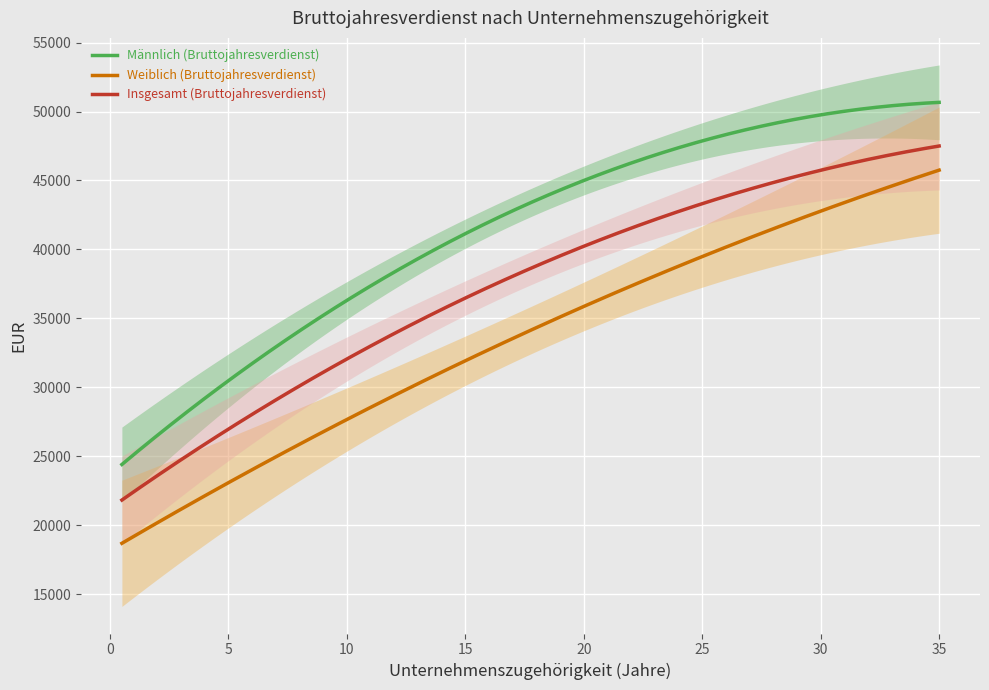

Is this an area chart (filled region under the line)?

No